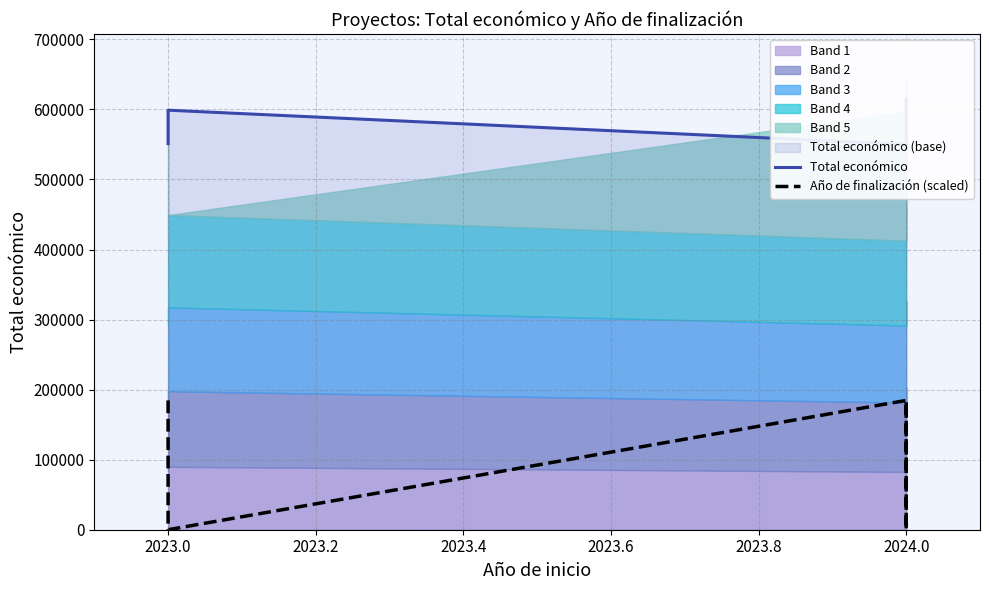

Where is Total económico nearest to the value 582743?

2024.0